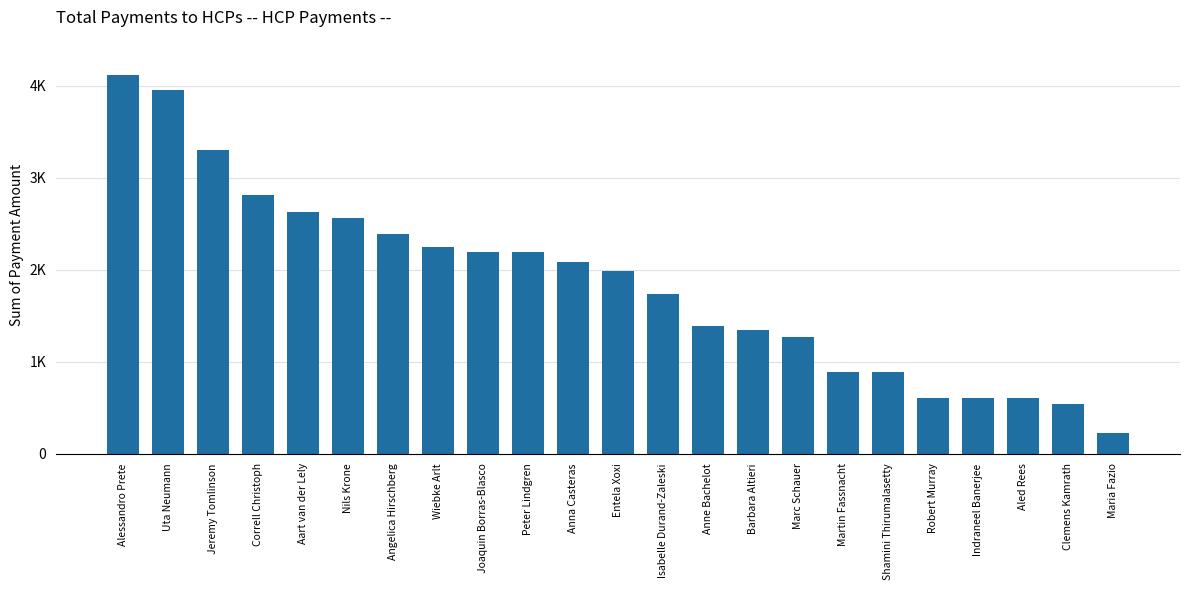

Does the chart contain any negative values?

No